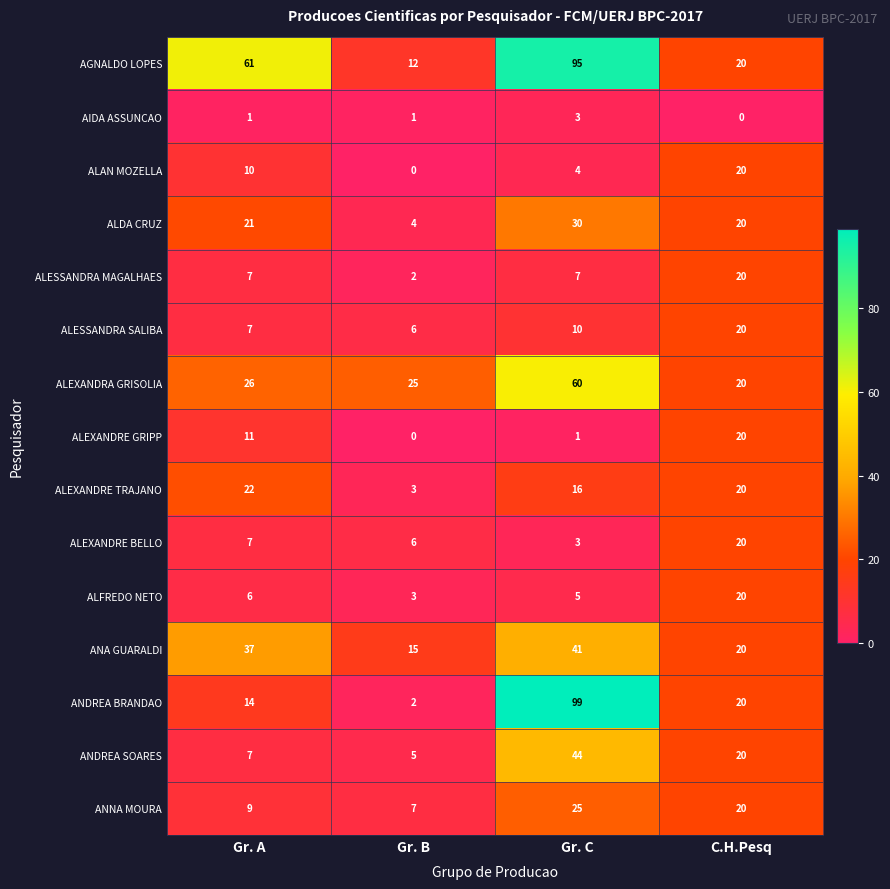

What is the maximum value for ALFREDO NETO?

20